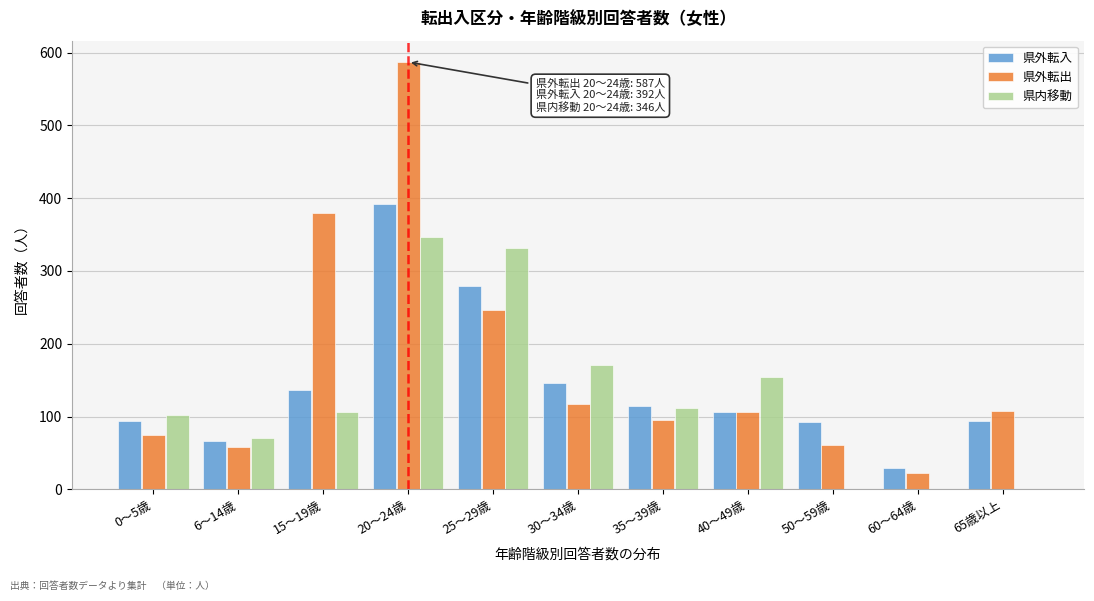

The value of 県外転出 at 30～34歳 is 187. True or false?

False